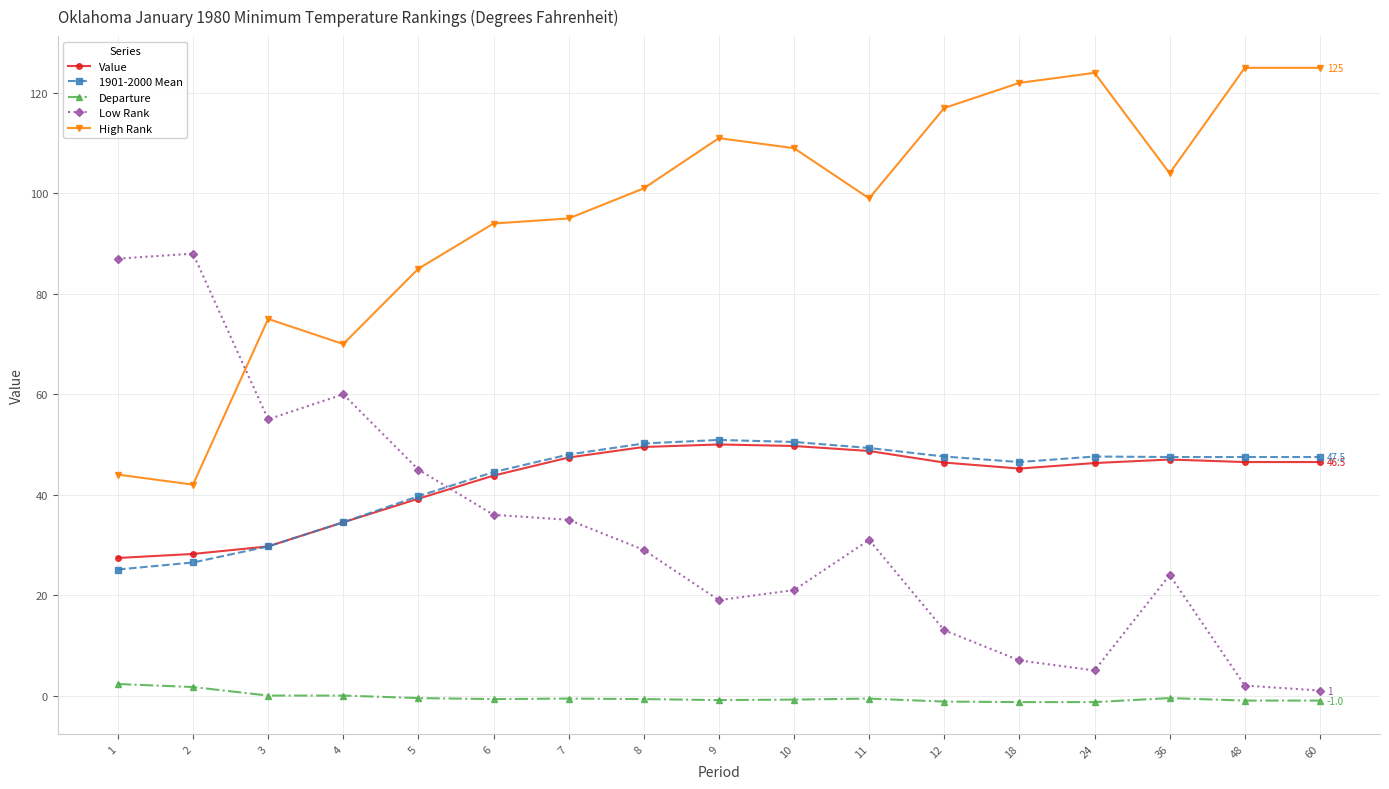

The Departure series shows 1.7 at 2. True or false?

True